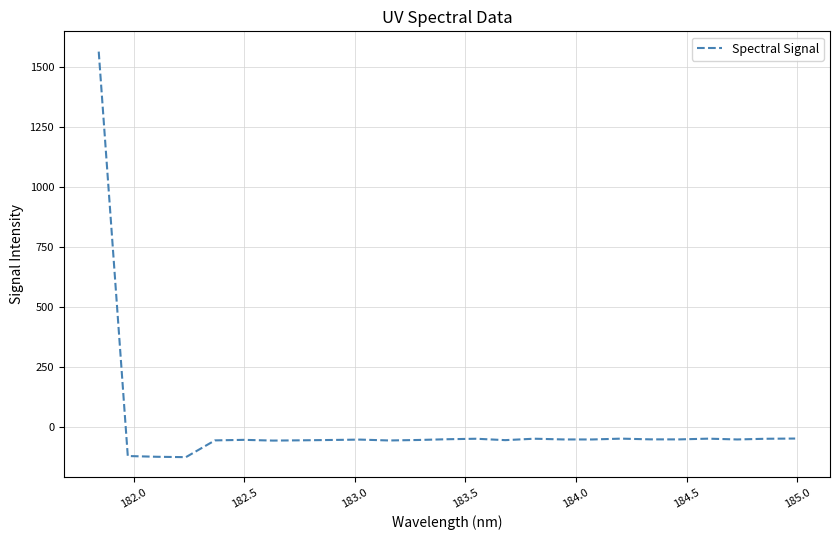

What is the smallest value displayed?

-124.7